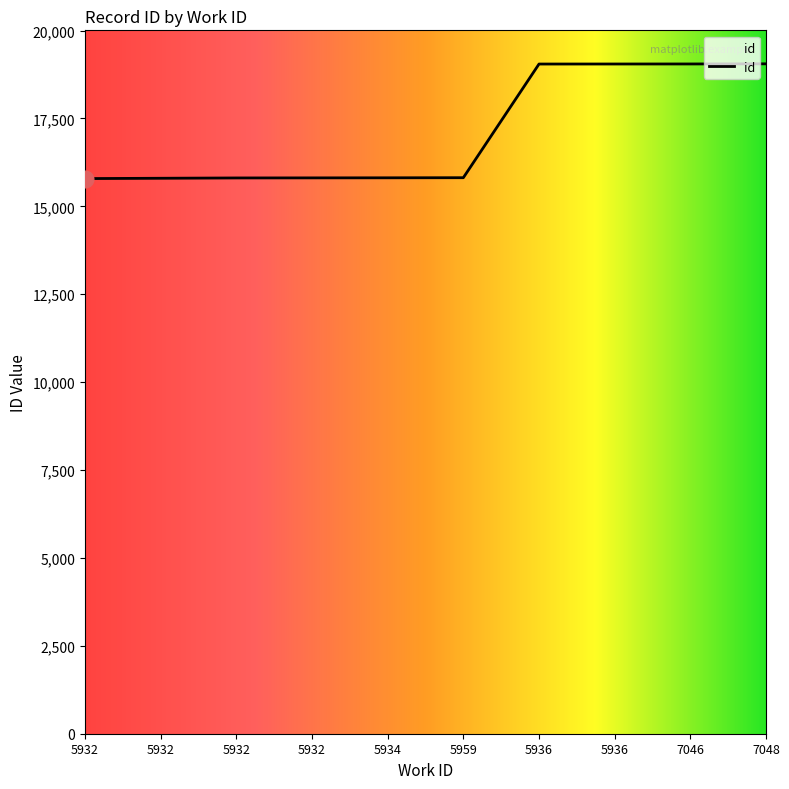

What is the greatest value displayed?

19054